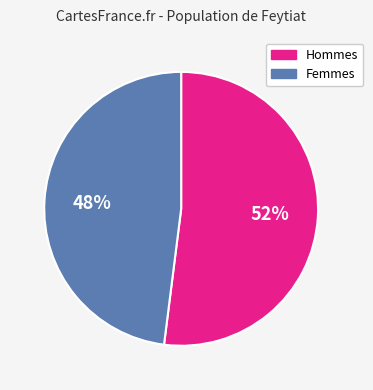

To the nearest percent, what percentage of the pie is Femmes?

48%